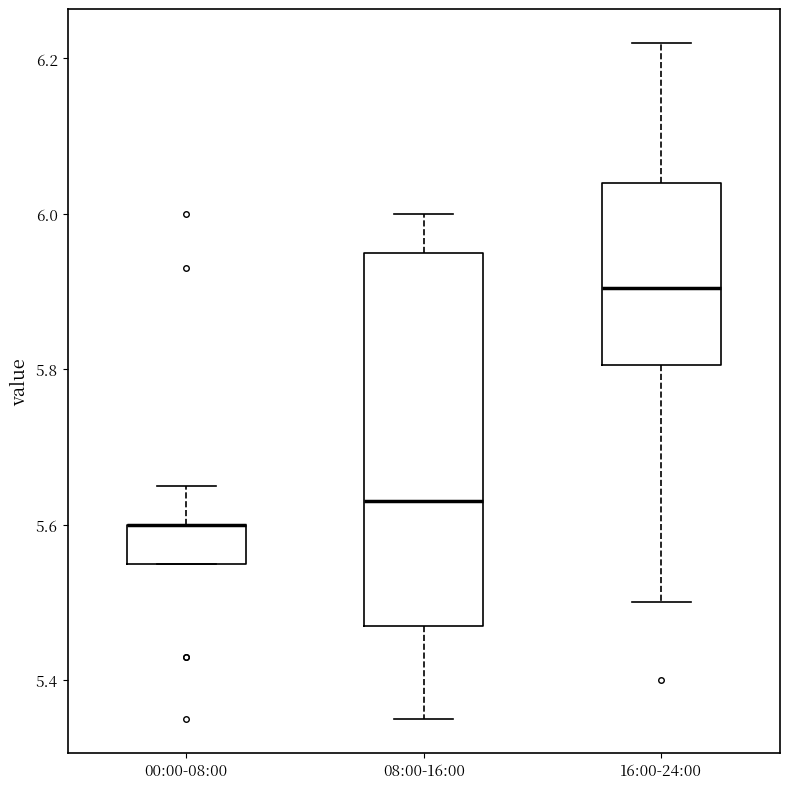

Reading left to right, transcribe this box plot: for each box, give where its median line is, the range the box spans, and where its two whiskers end, as read against the y-axis. The values are not printed on the chart, so give them approximately, as read against the axis.

00:00-08:00: median 5.60 (drawn on the box's upper edge), box 5.56 to 5.60, whiskers 5.56 to 5.66
08:00-16:00: median 5.64, box 5.48 to 5.96, whiskers 5.36 to 6.00
16:00-24:00: median 5.90, box 5.80 to 6.04, whiskers 5.50 to 6.22